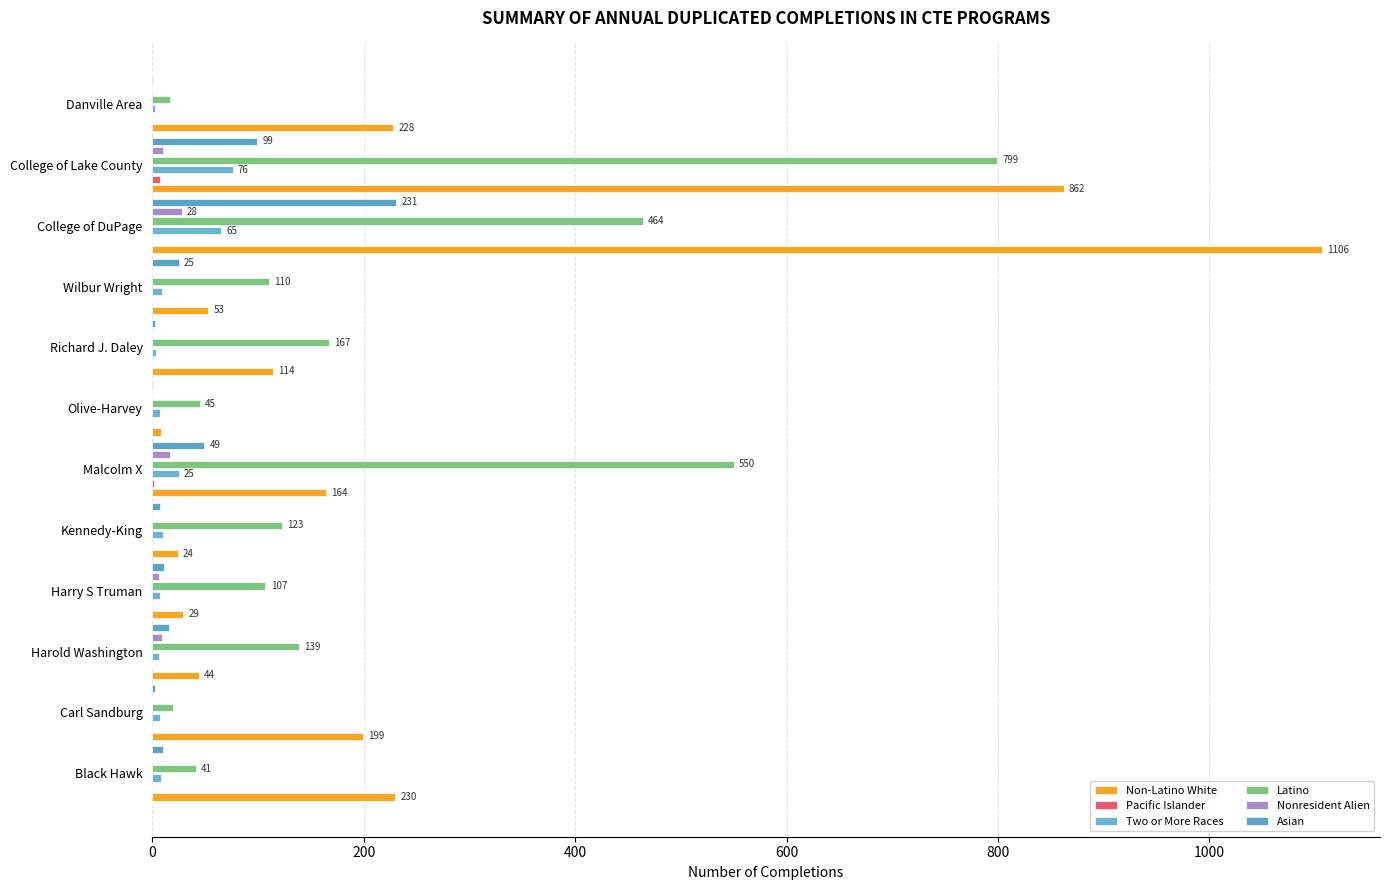

What are all the series names shown in the legend?

Non-Latino White, Pacific Islander, Two or More Races, Latino, Nonresident Alien, Asian